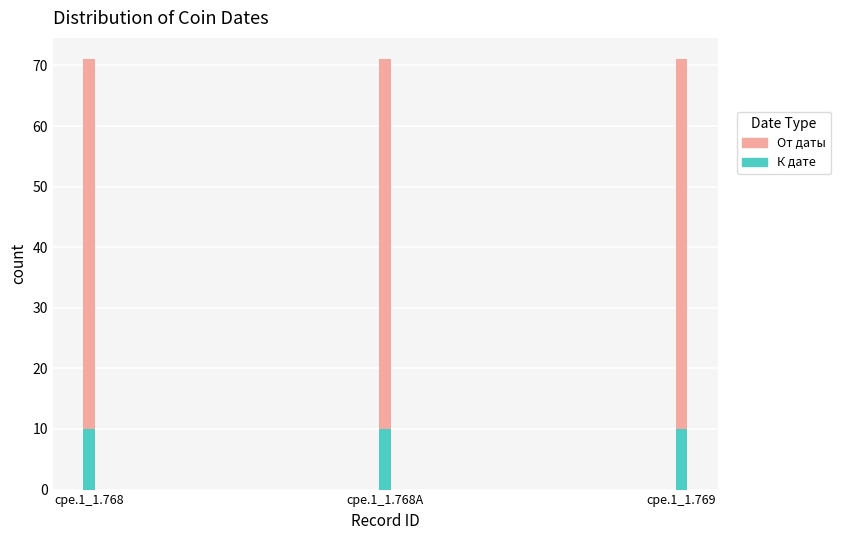

Does the chart contain stacked bars?

Yes